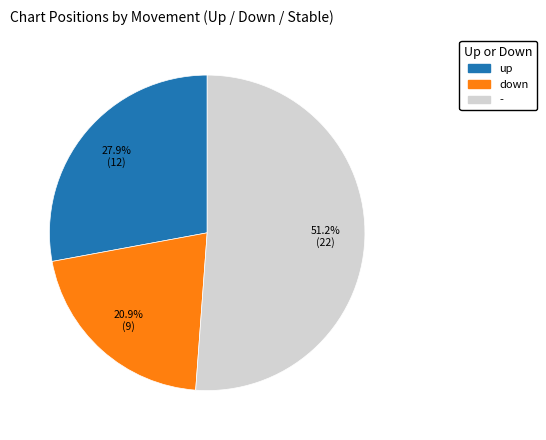

Is it true that up is 40% of the pie?

False